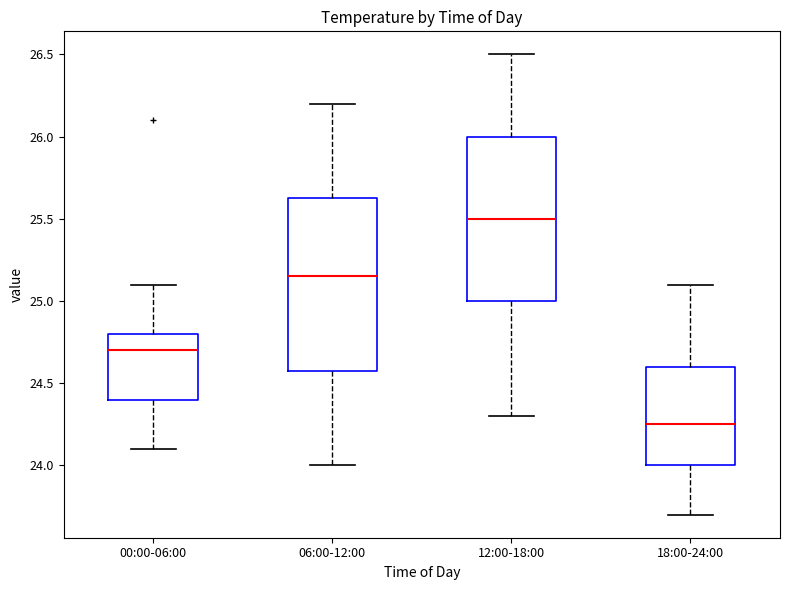

Reading left to right, transcribe this box plot: for each box, give where its median line is, the range the box spans, and where its two whiskers end, as read against the y-axis. The values are not printed on the chart, so give them approximately, as read against the axis.

00:00-06:00: median 24.70, box 24.40 to 24.80, whiskers 24.10 to 25.10
06:00-12:00: median 25.15, box 24.60 to 25.65, whiskers 24.00 to 26.20
12:00-18:00: median 25.50, box 25.00 to 26.00, whiskers 24.30 to 26.50
18:00-24:00: median 24.25, box 24.00 to 24.60, whiskers 23.70 to 25.10